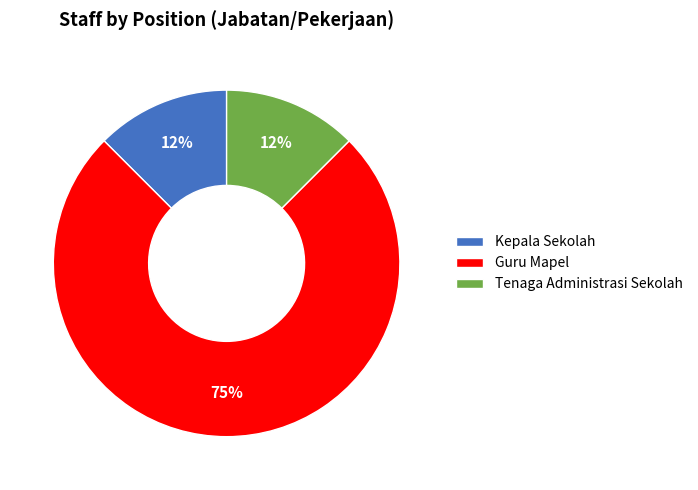

To the nearest percent, what is the average slice percentage?

33%